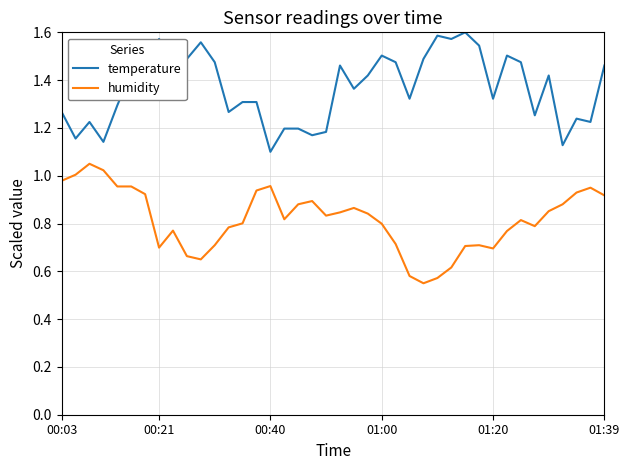

Rank the series by their maximum value, from highest to lowest.

temperature, humidity